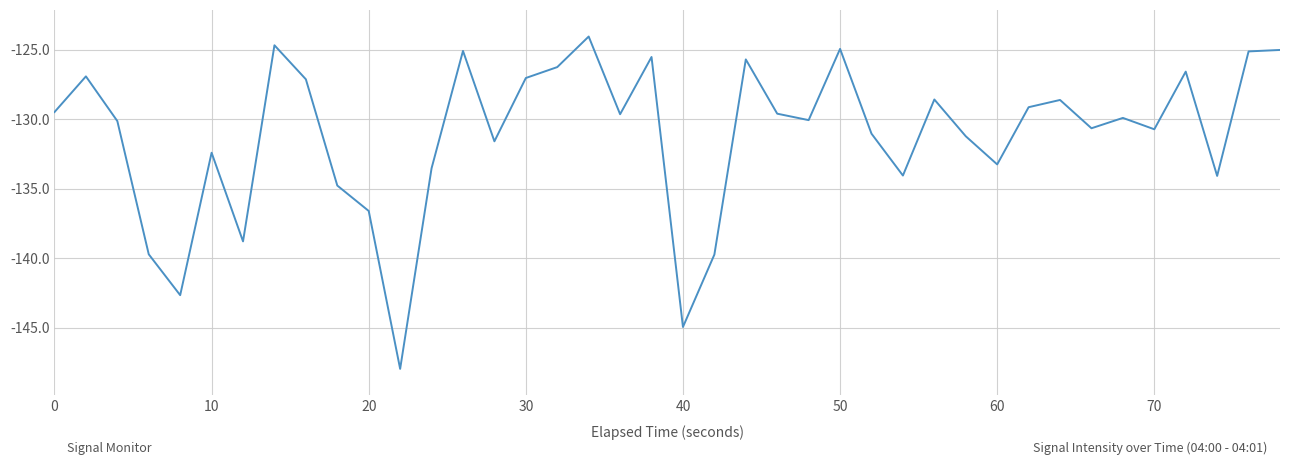

Does the chart have visible grid lines?

Yes